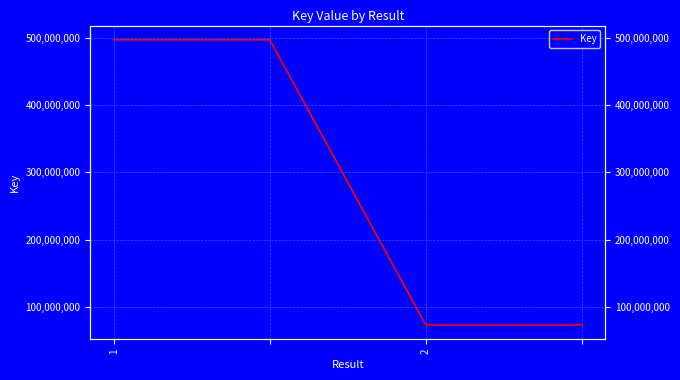

How many lines are shown in the chart?

1